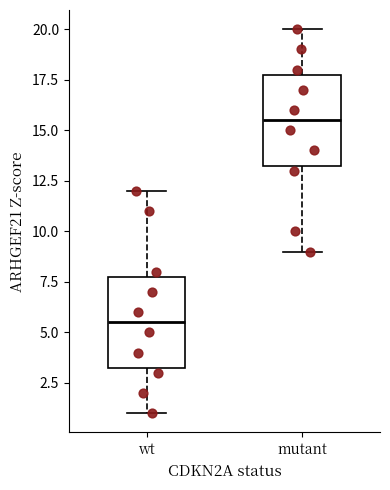

Where does the median line of the box for wt sit on the y-axis? The values are not printed on the chart, so give them approximately, as read against the axis.

5.5